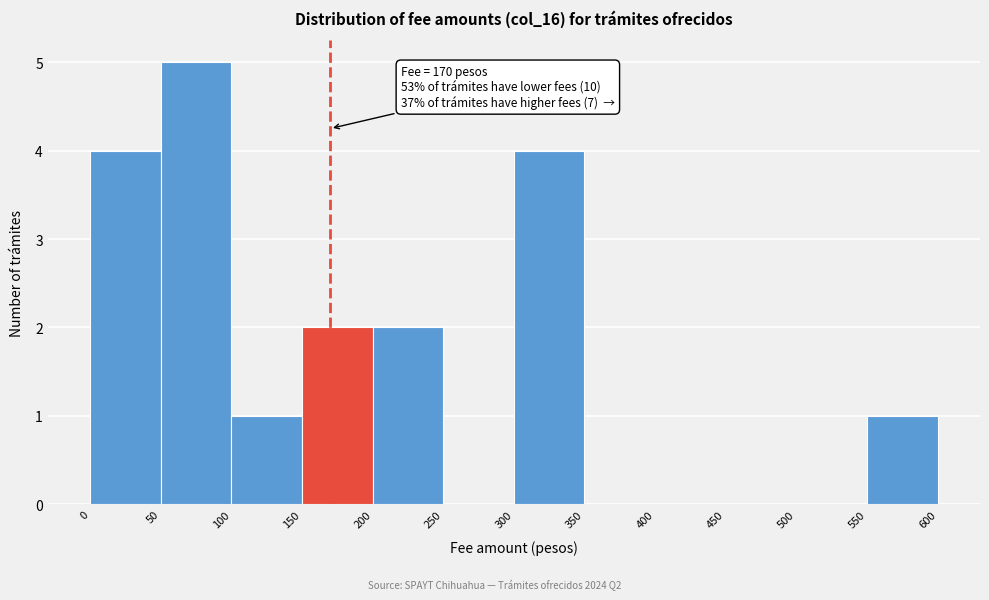

Over which range of the x-axis is the bar tallest?

50 to 100